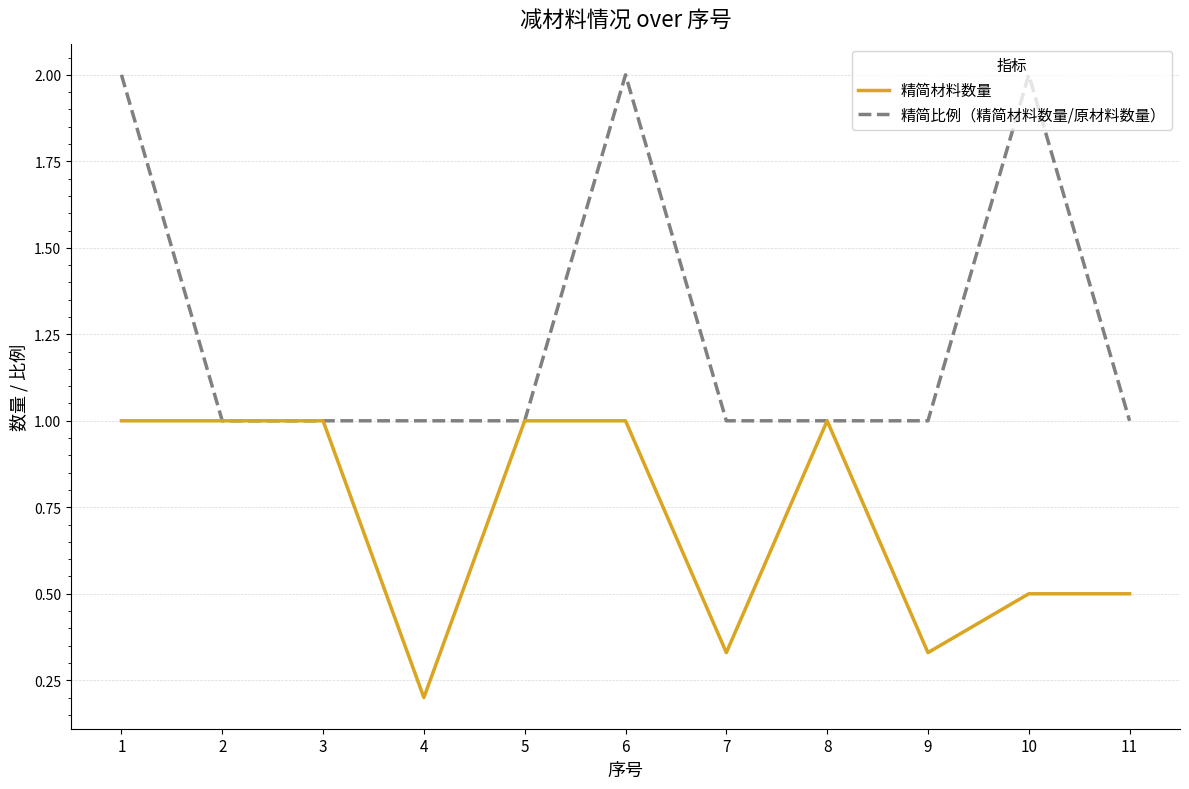

What are all the series names shown in the legend?

精简材料数量, 精简比例（精简材料数量/原材料数量）